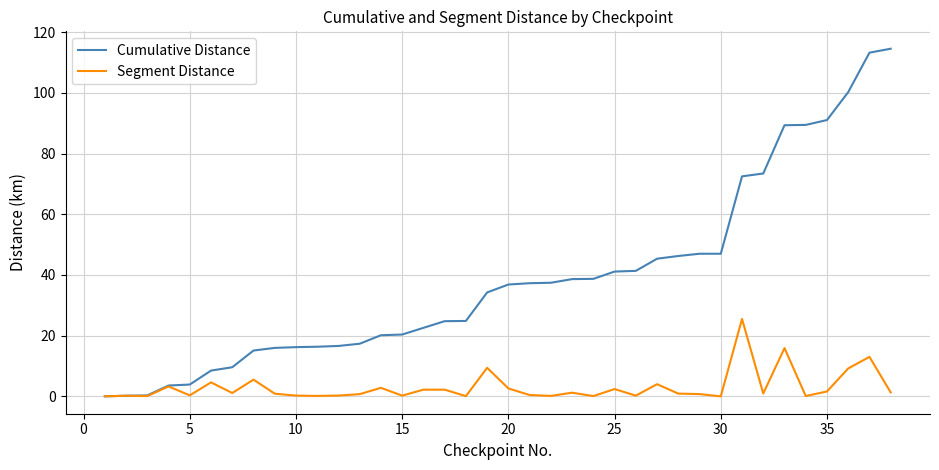

What is the highest value of the Cumulative Distance series?

114.5